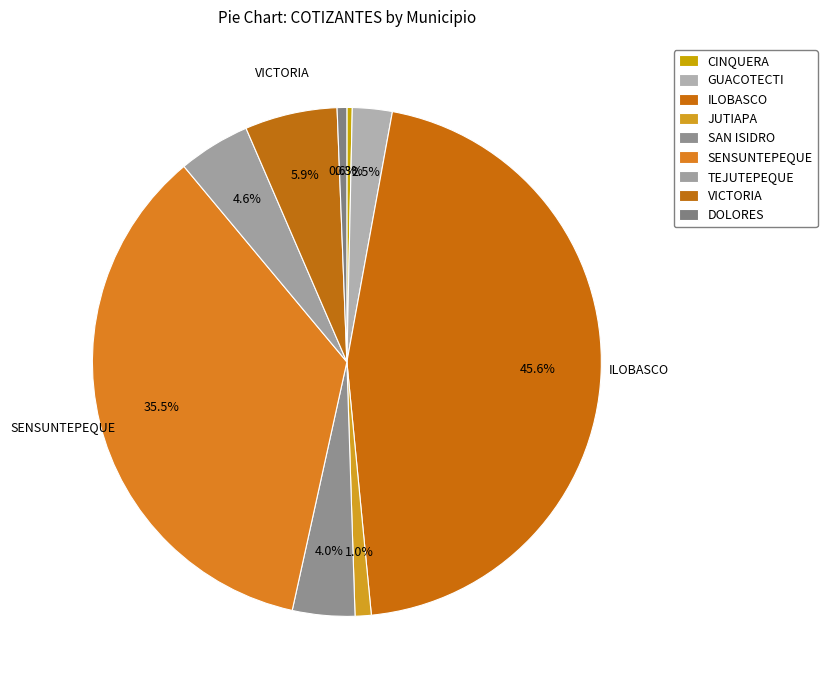

To the nearest percent, what is the average slice percentage?

11%